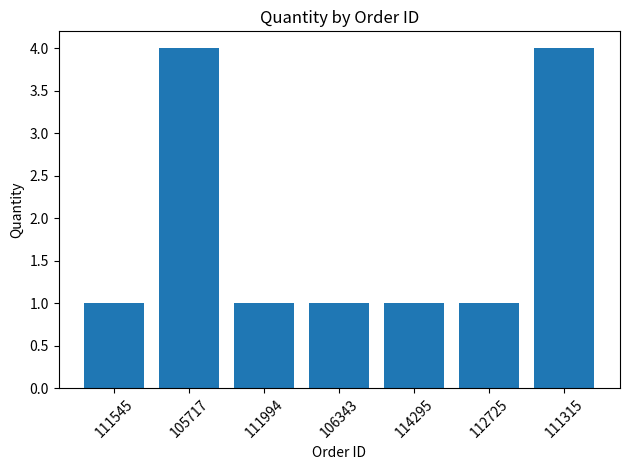

The value at 105717 is 3. True or false?

False